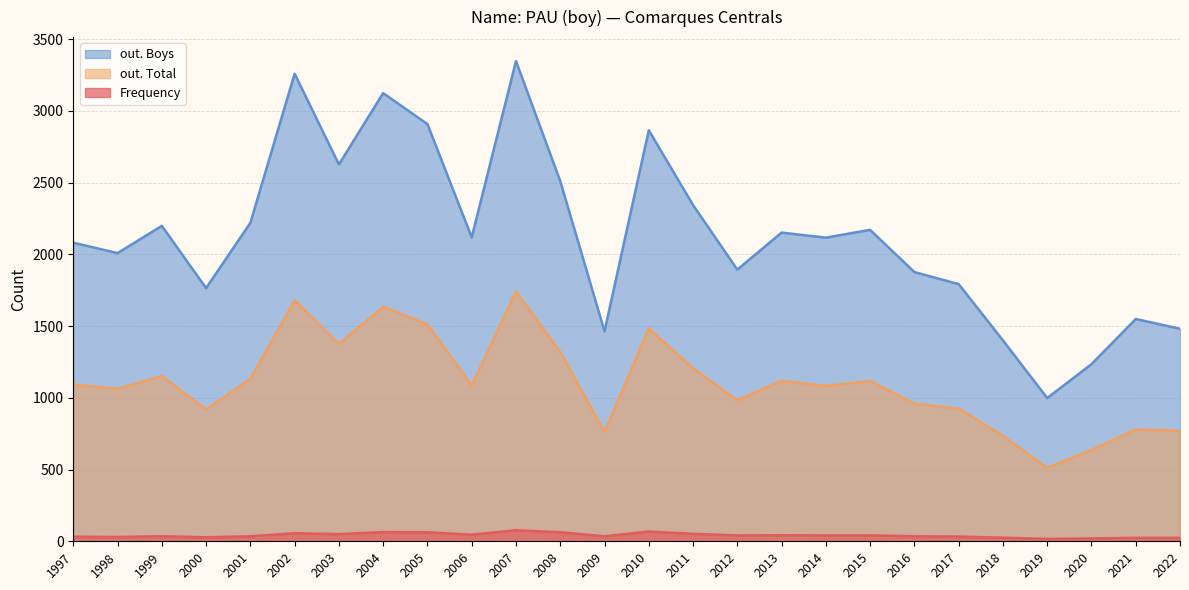

Which series has the widest spread of values?

out. Boys